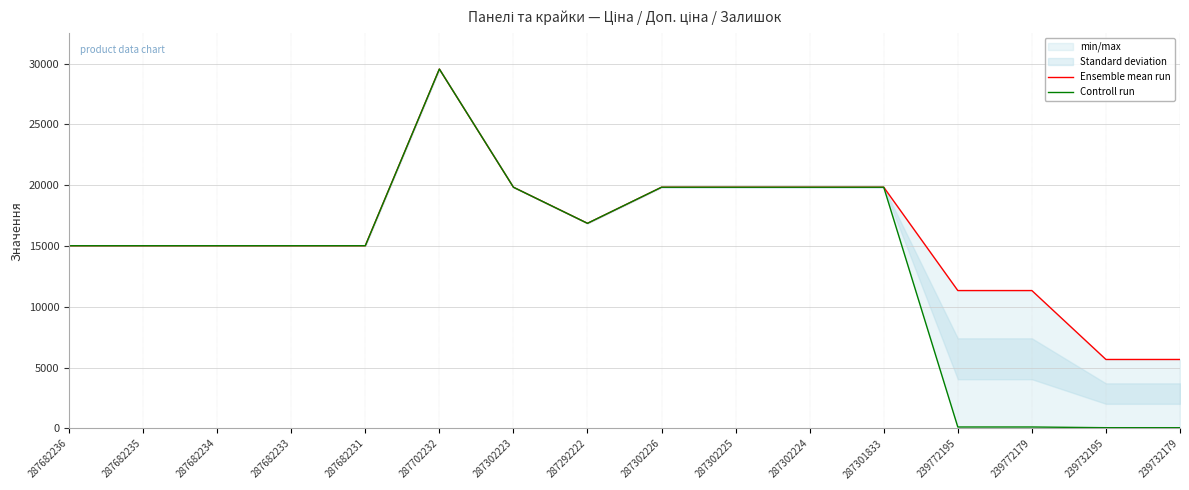

At 239732195, list the series in order from largest to smallest.

Ensemble mean run, Controll run